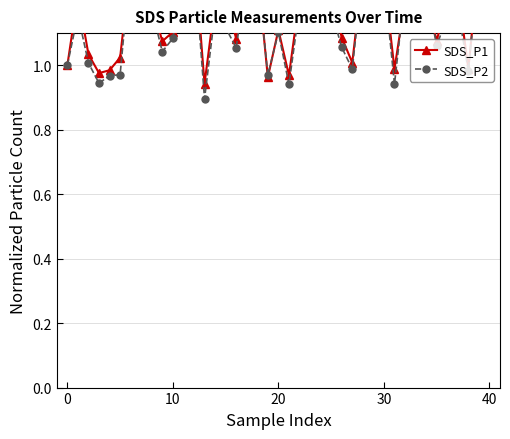

True or false: SDS_P2 and SDS_P1 cross at least once.

True